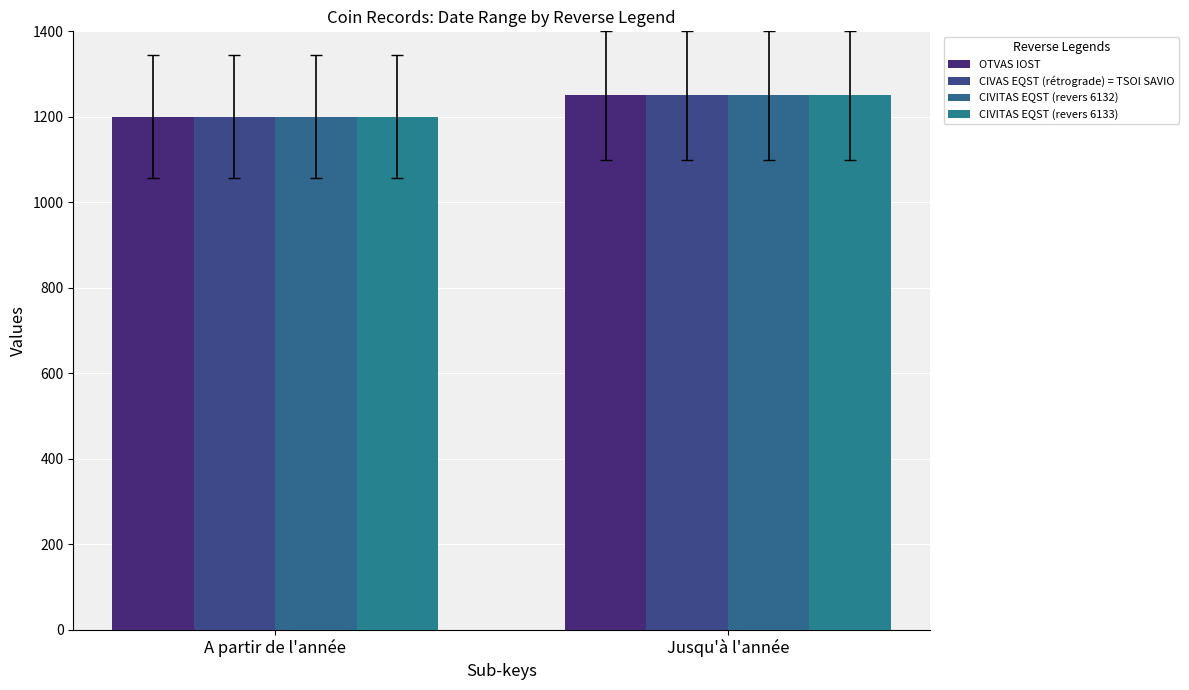

At which category is the sum across all series the highest?

Jusqu'à l'année